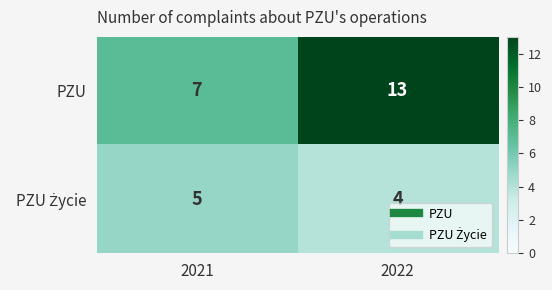

What is the total value across all series at 2022?

17